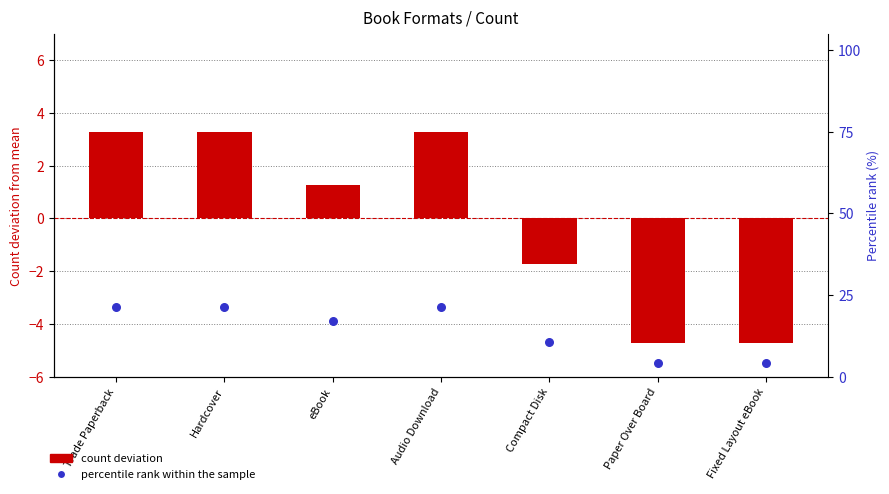

Which series reaches the maximum Y coordinate?

percentile rank within the sample